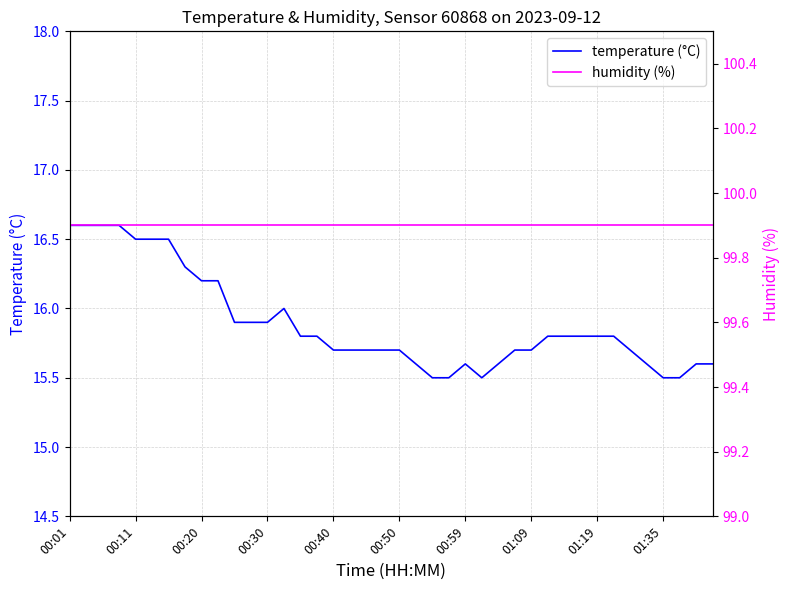

What is the lowest value of the temperature (°C) series?

15.5